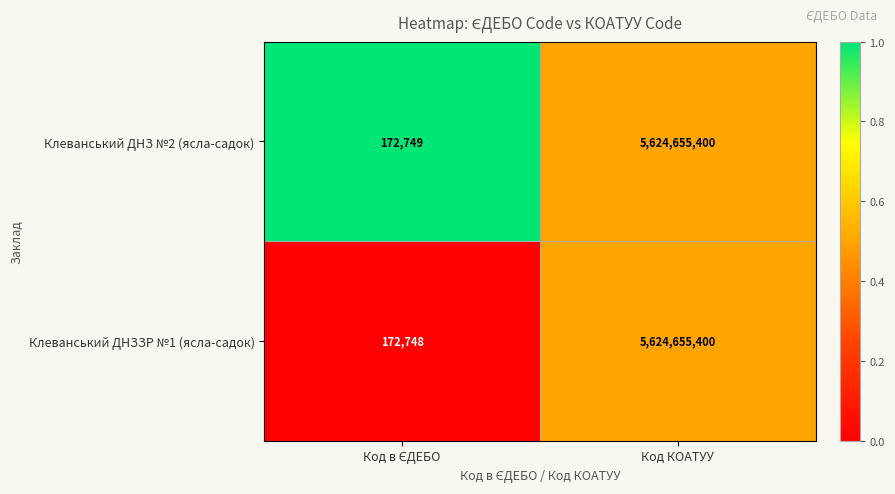

What is the approximate value of Клеванський ДНЗЗР №1 (ясла-садок) at Код КОАТУУ, to the nearest 50?

5624655400